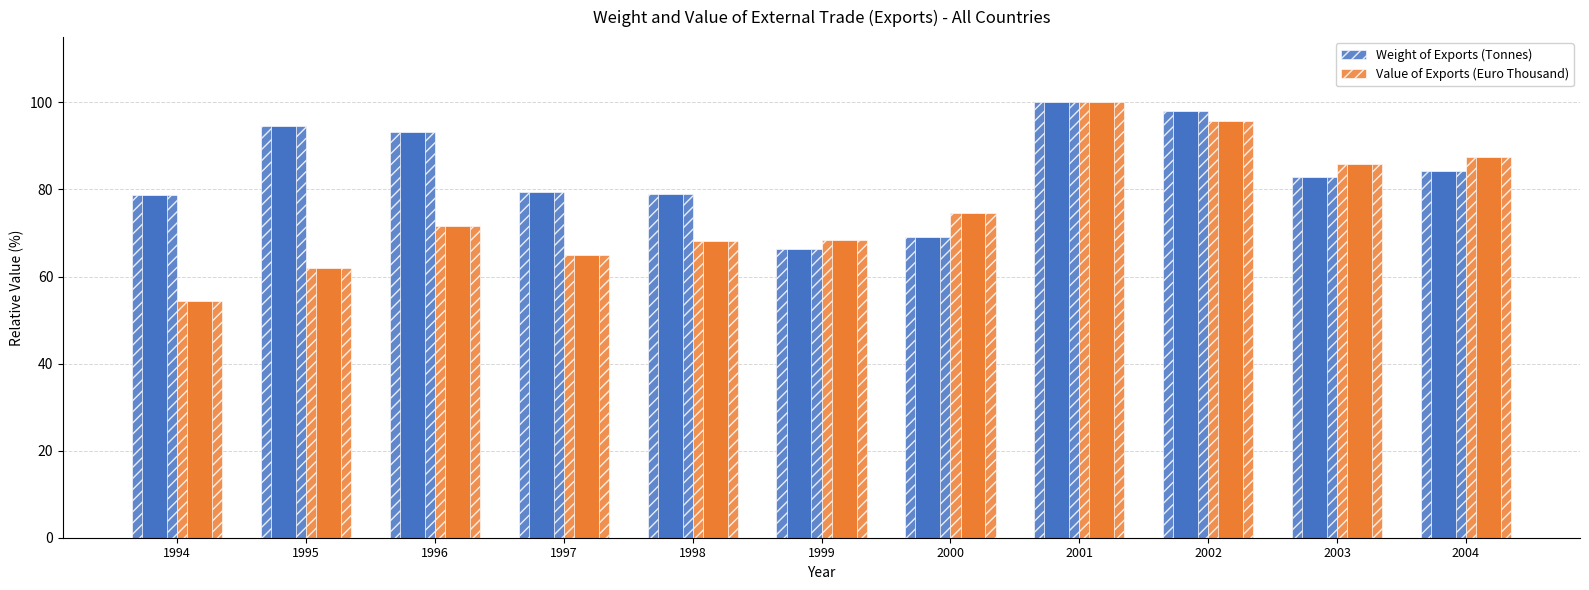

What are all the series names shown in the legend?

Weight of Exports (Tonnes), Value of Exports (Euro Thousand)